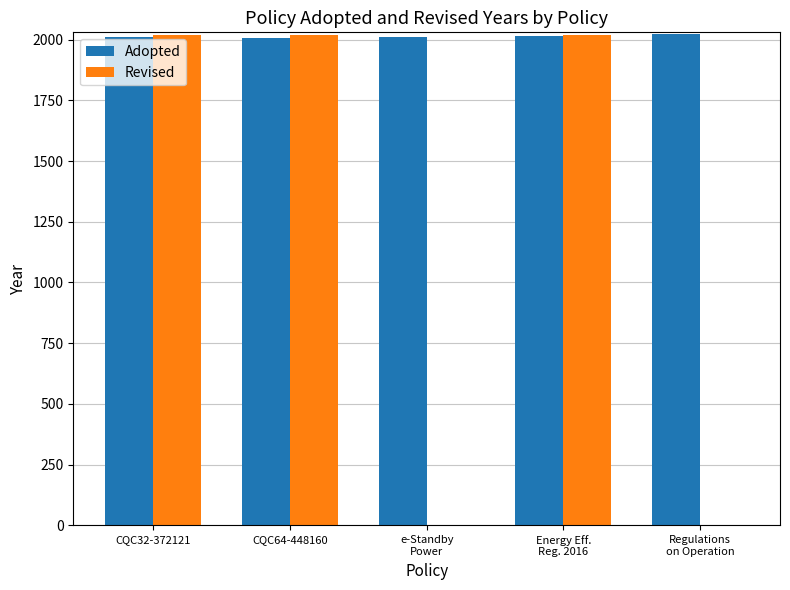

How many categories are shown in the chart?

5